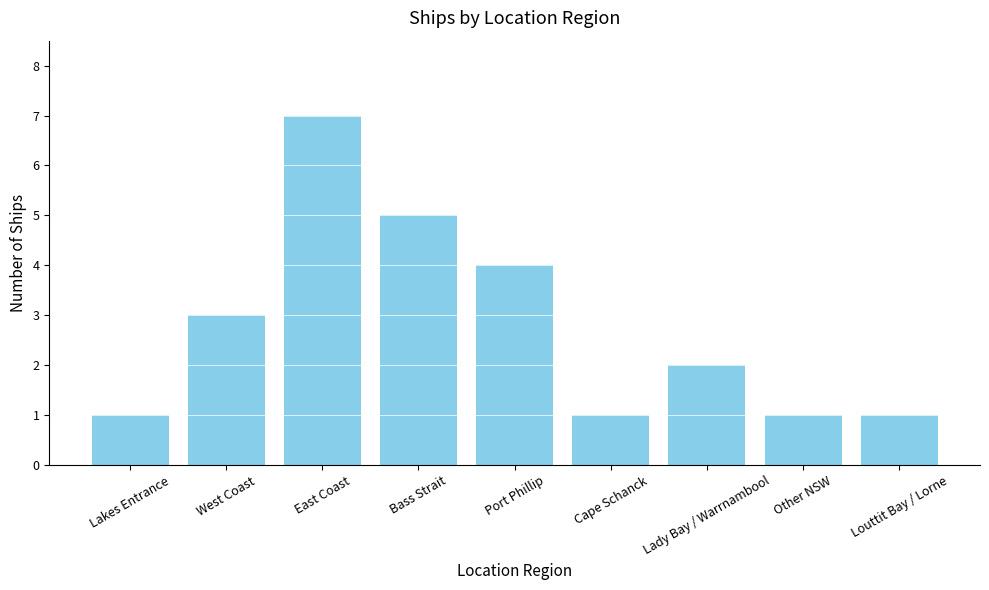

Reading left to right, what are all the values shown in this chart?

1	3	7	5	4	1	2	1	1